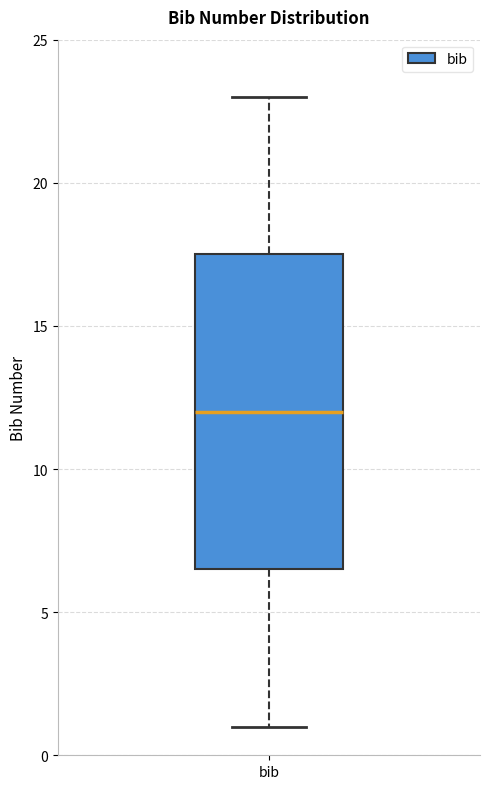

Transcribe this box plot: give where the median line is, the range the box spans, and where the two whiskers end, as read against the y-axis. The values are not printed on the chart, so give them approximately, as read against the axis.

median 12.0, box 6.5 to 17.5, whiskers 1.0 to 23.0